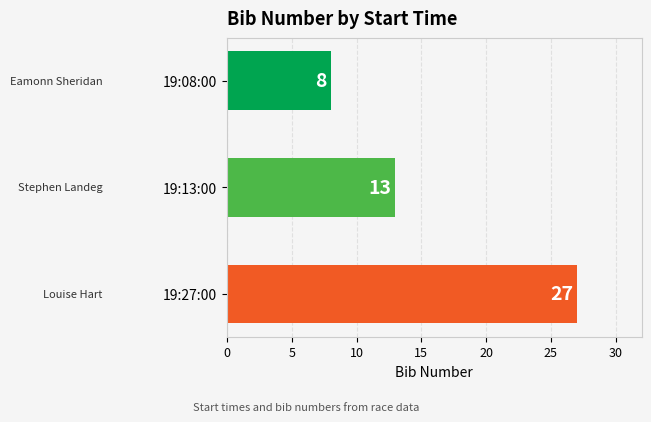

Reading top to bottom, transcribe all the data shown in this chart.

19:08:00=8	19:13:00=13	19:27:00=27